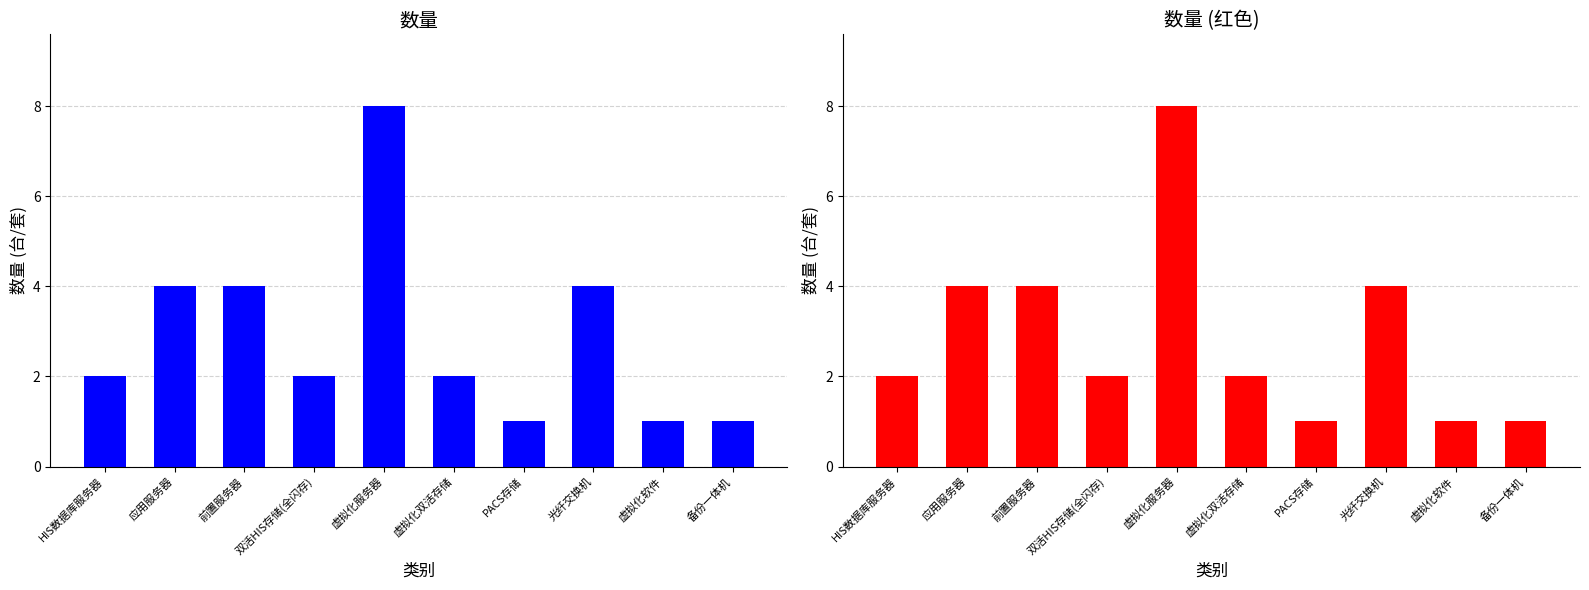

What is the ratio of the value at 虚拟化服务器 to the value at PACS存储?

8.0